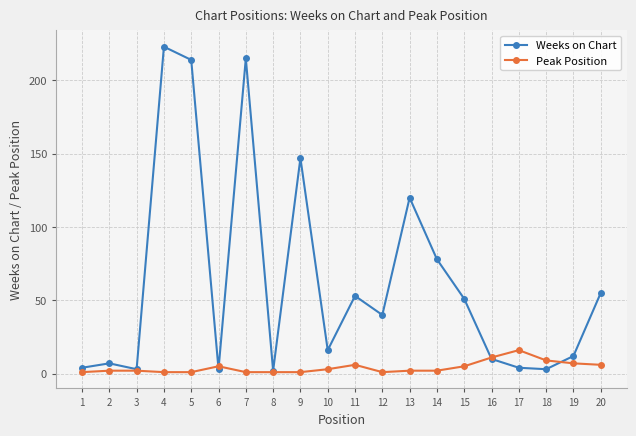

Which series has the largest total across all categories?

Weeks on Chart